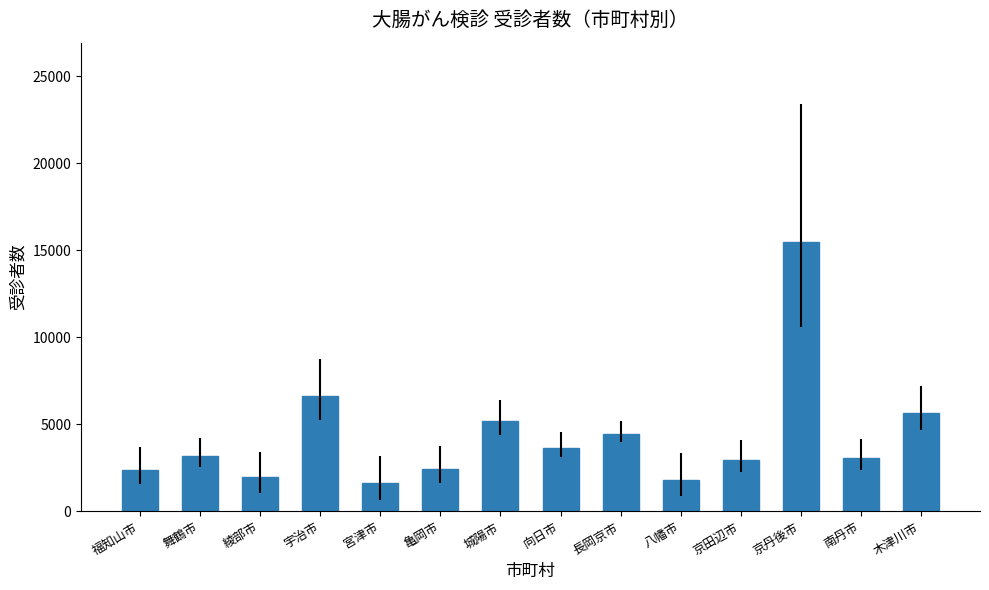

True or false: the data shows 3381 at 福知山市.

False